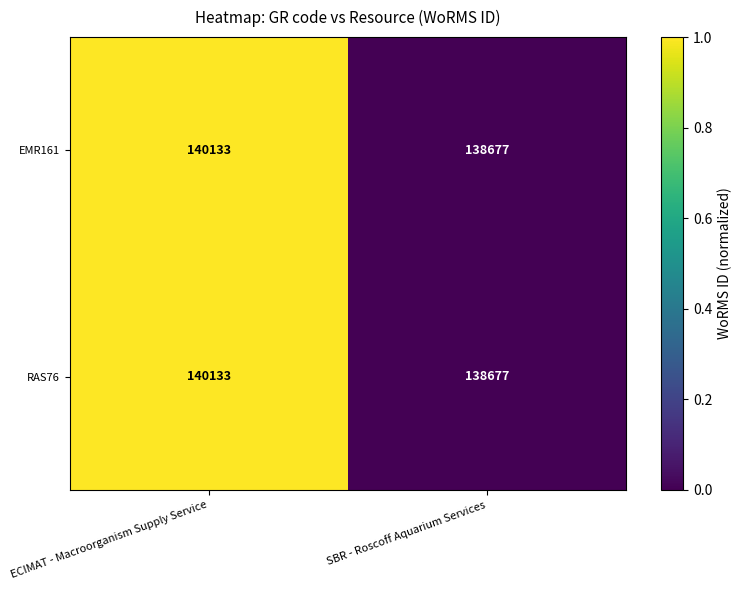

What is the sum of all RAS76 values?

278810